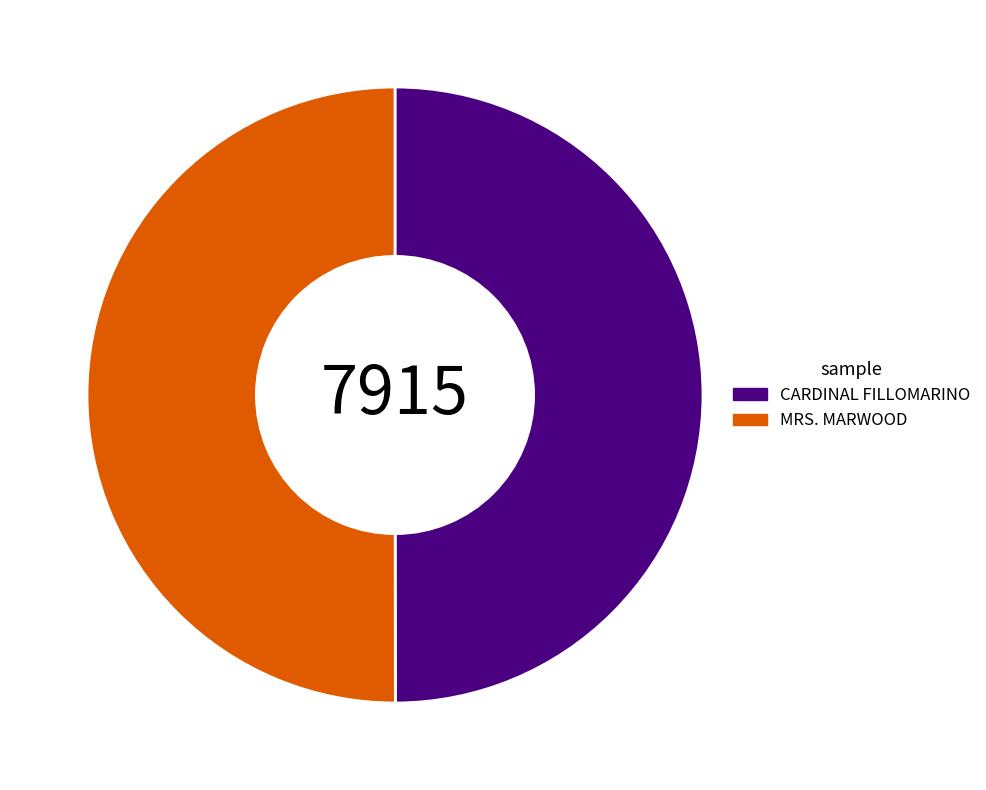

Is it true that CARDINAL FILLOMARINO is 50% of the pie?

True